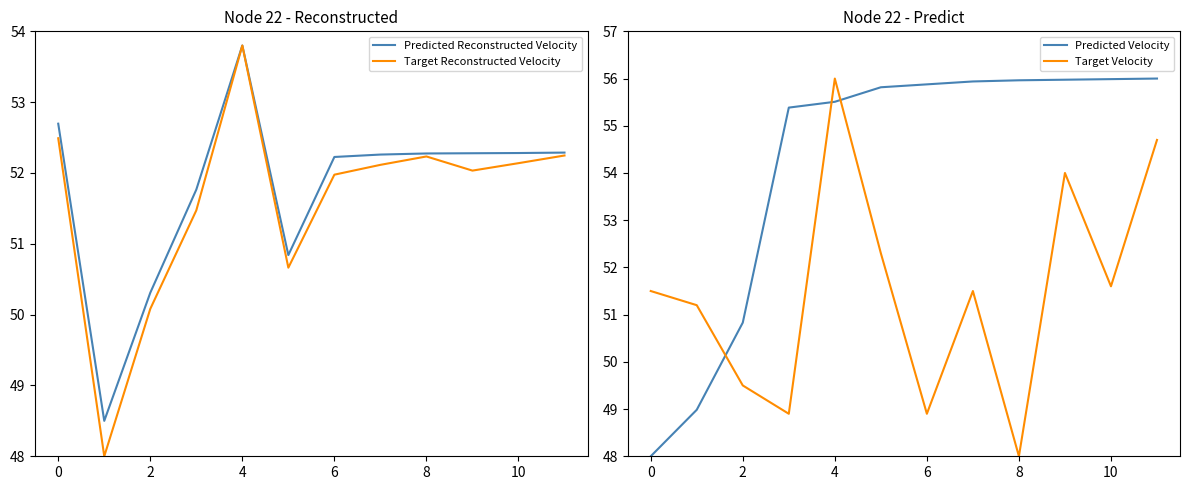

How many intersections are there between Target Velocity and Predicted Velocity?

3